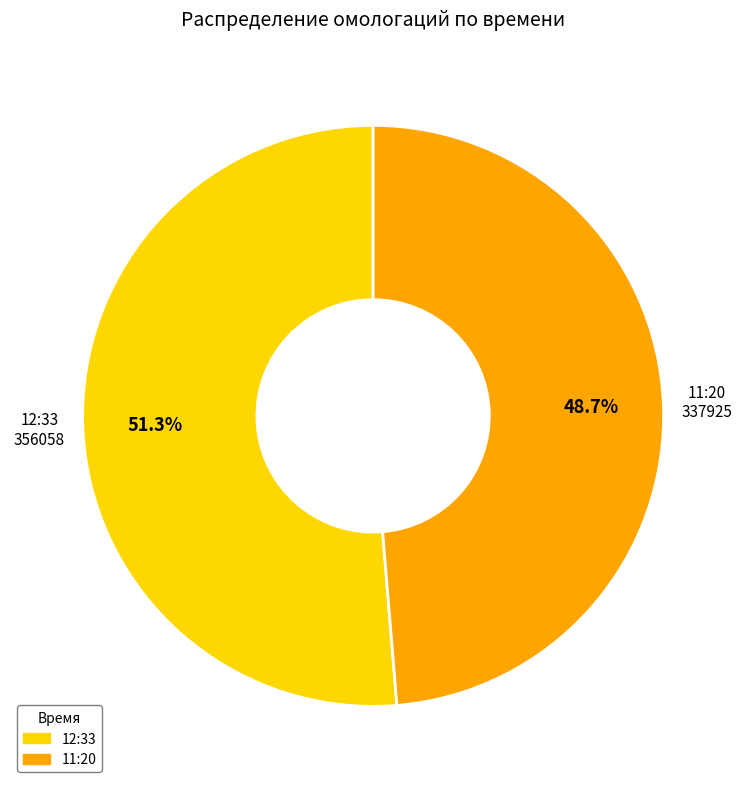

What percentage is the 11:20 slice, to the nearest percent?

49%